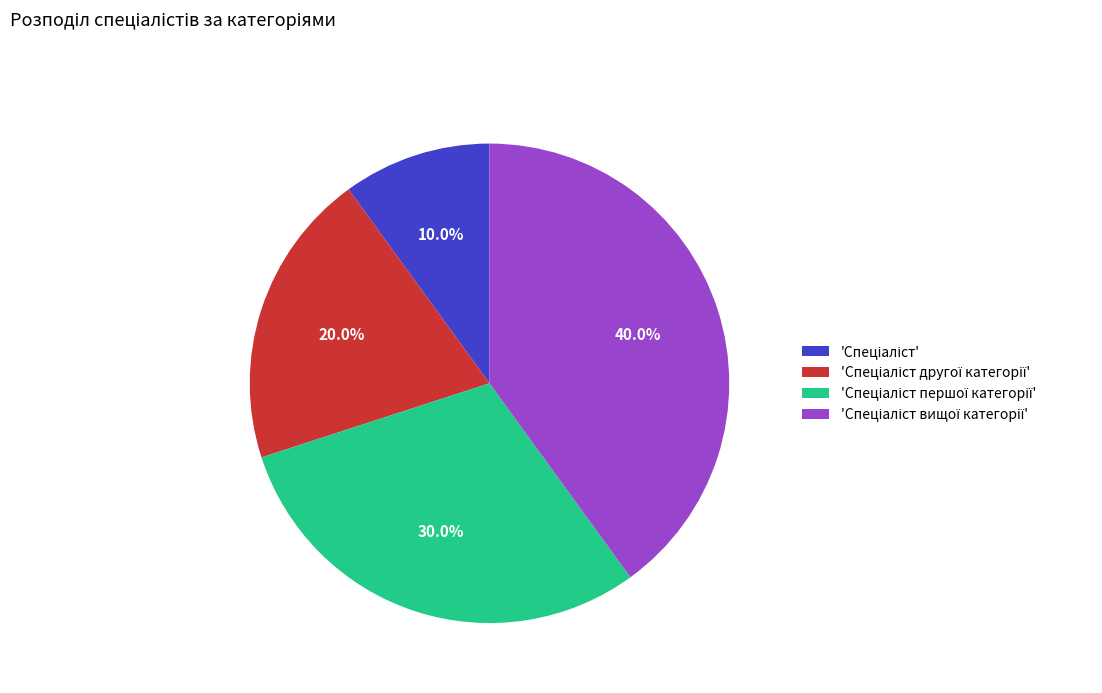

Is there any slice that represents more than half of the pie?

No